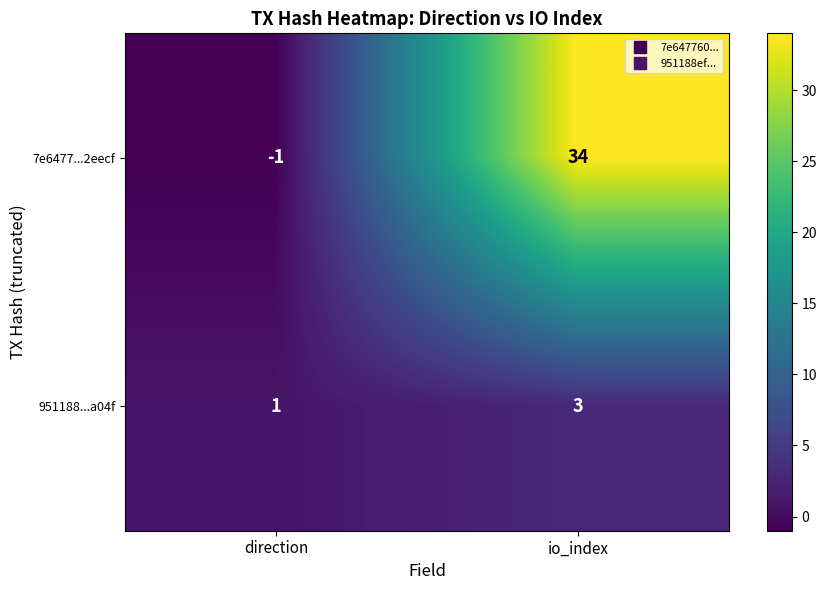

Is it true that 951188...a04f equals 2 at direction?

False